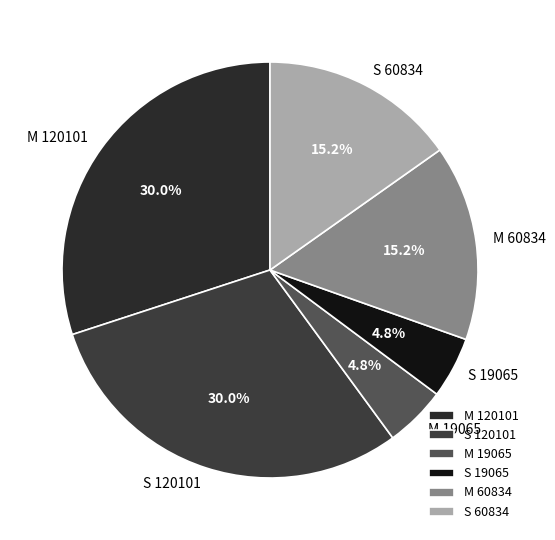

Which has a higher value, M 120101 or S 19065?

M 120101